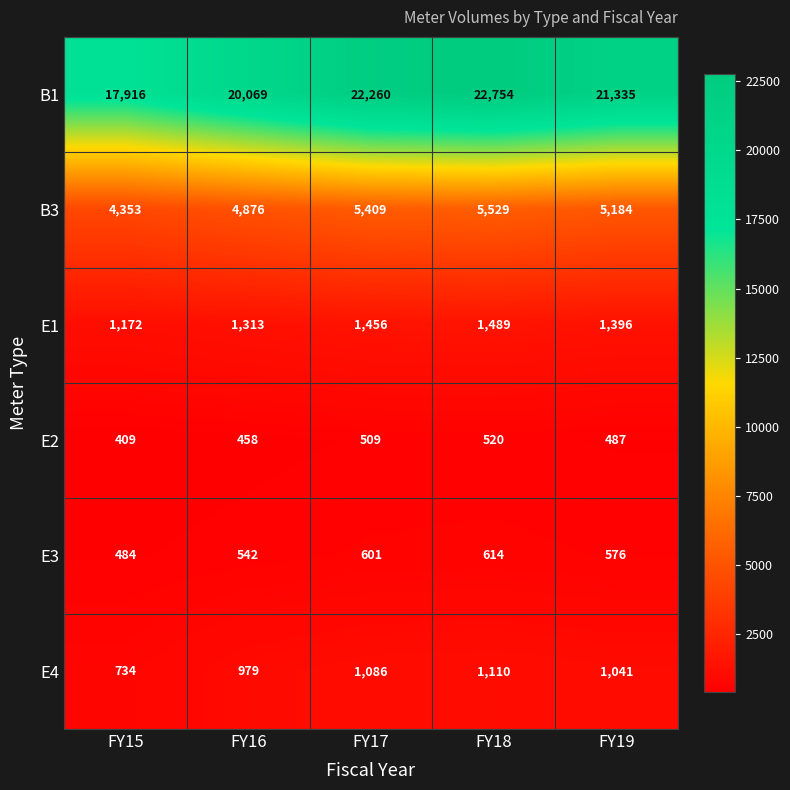

What is the average value of the B3 series?

5070